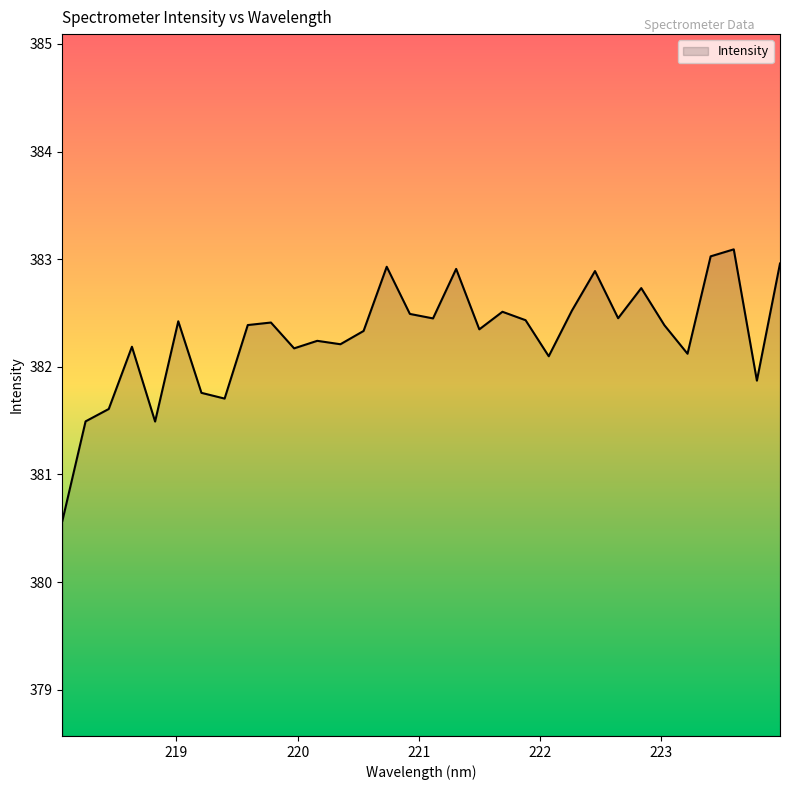

What is the difference between the maximum and minimum values?

2.5